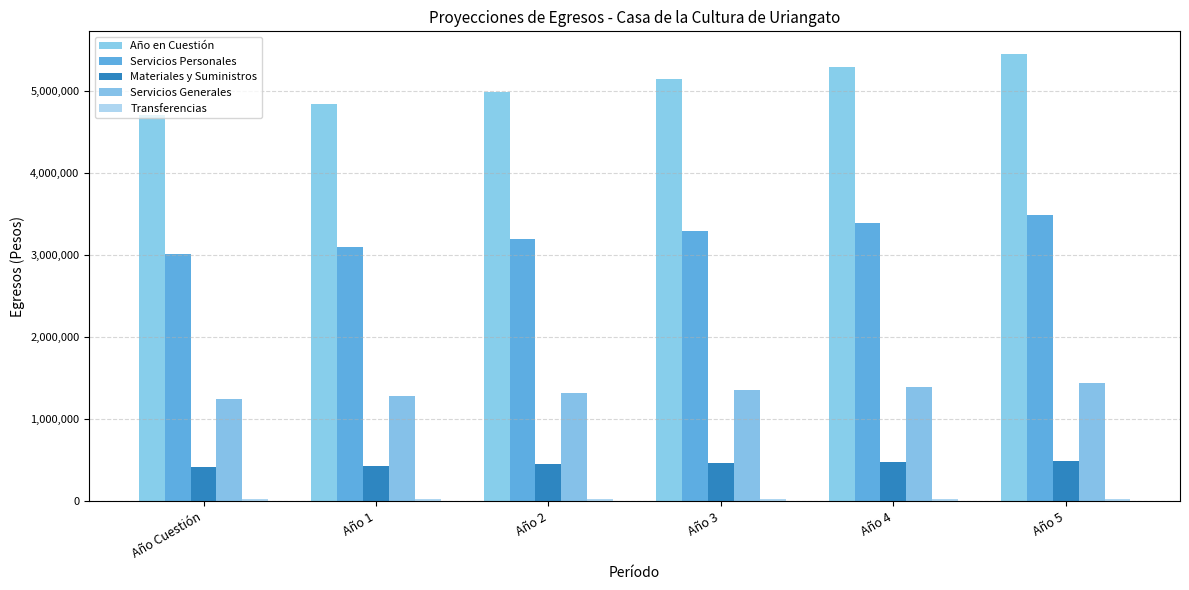

How many series are shown in this chart?

5